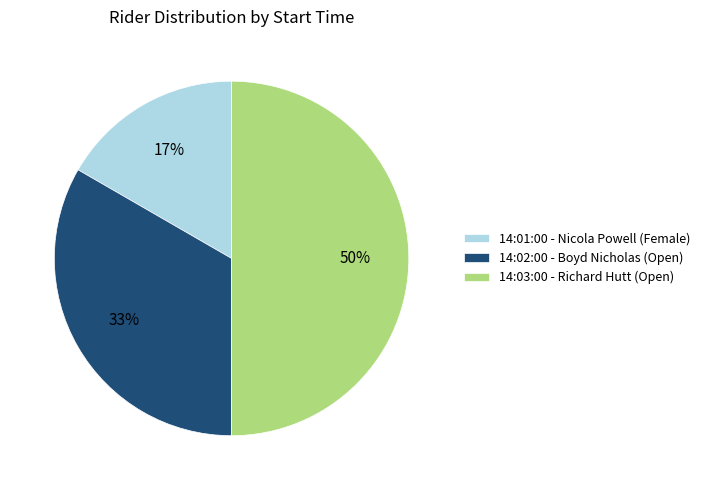

How many segments does this pie chart have?

3